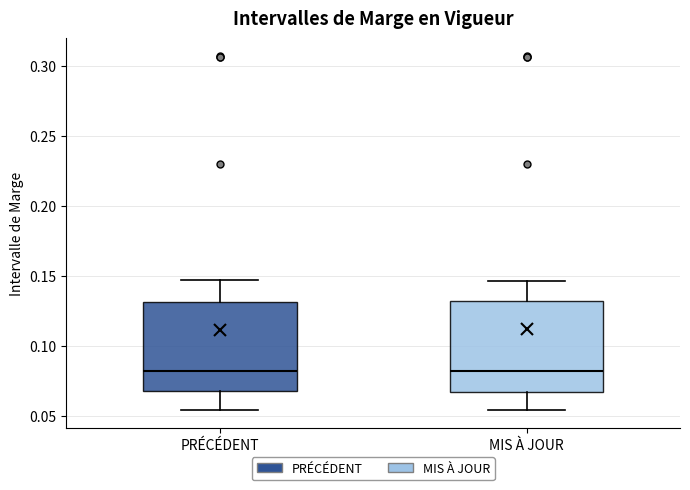

Where is the upper edge of the box for PRÉCÉDENT on the y-axis? The values are not printed on the chart, so give them approximately, as read against the axis.

0.130